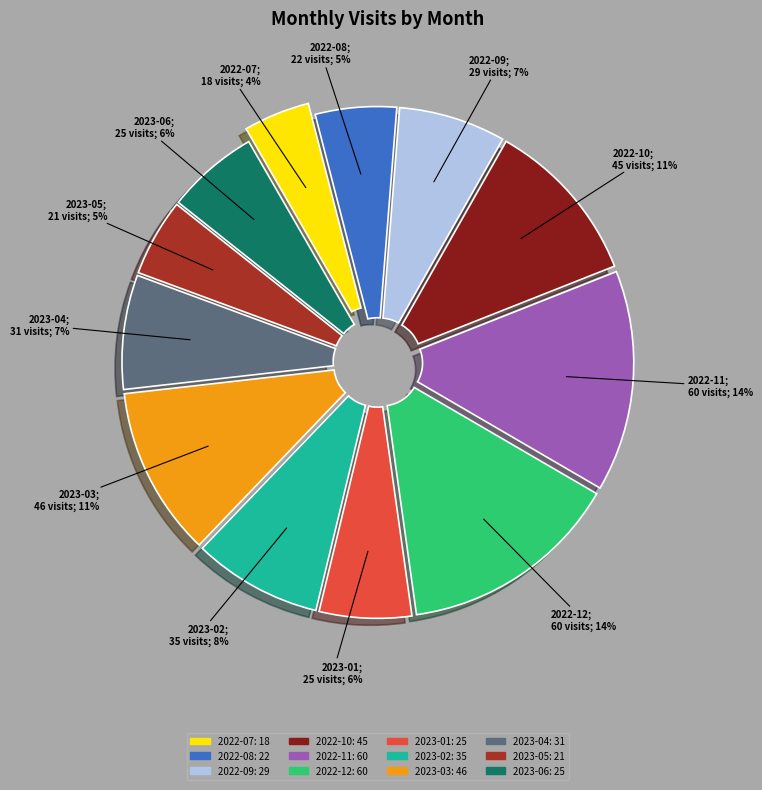

What percentage is the 2023-04 slice, to the nearest percent?

7%